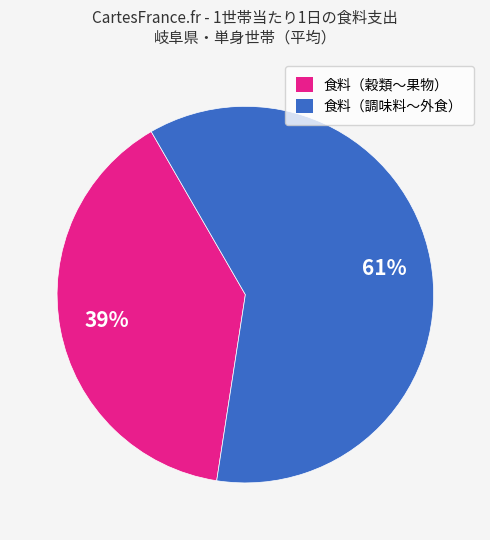

Is there a majority slice in this chart?

Yes